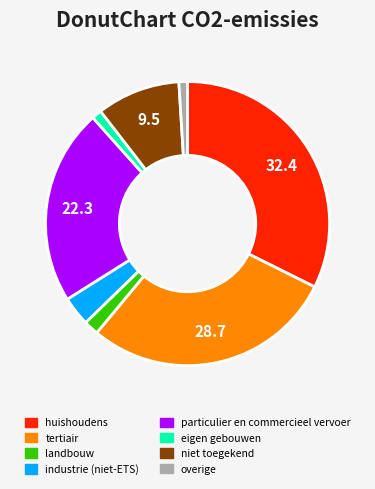

Is there any slice that represents more than half of the pie?

No